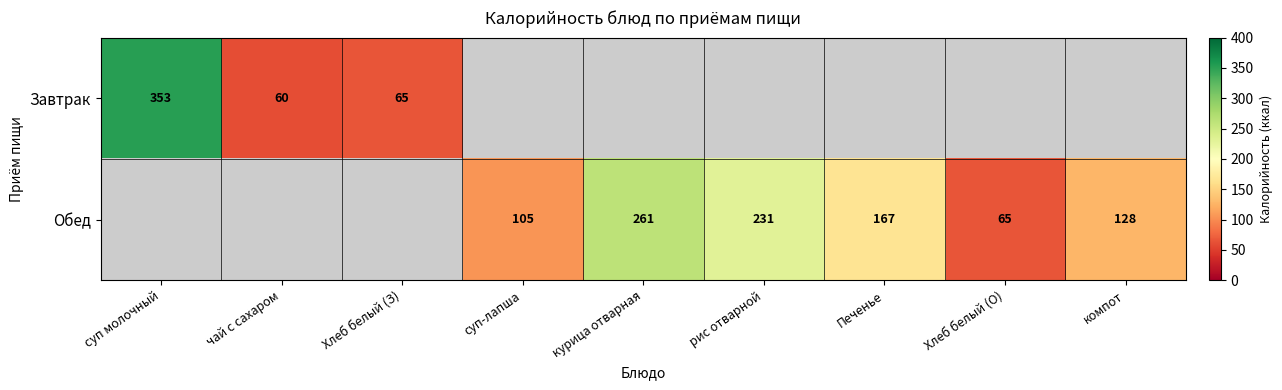

Is it true that Обед equals 231 at рис отварной?

True